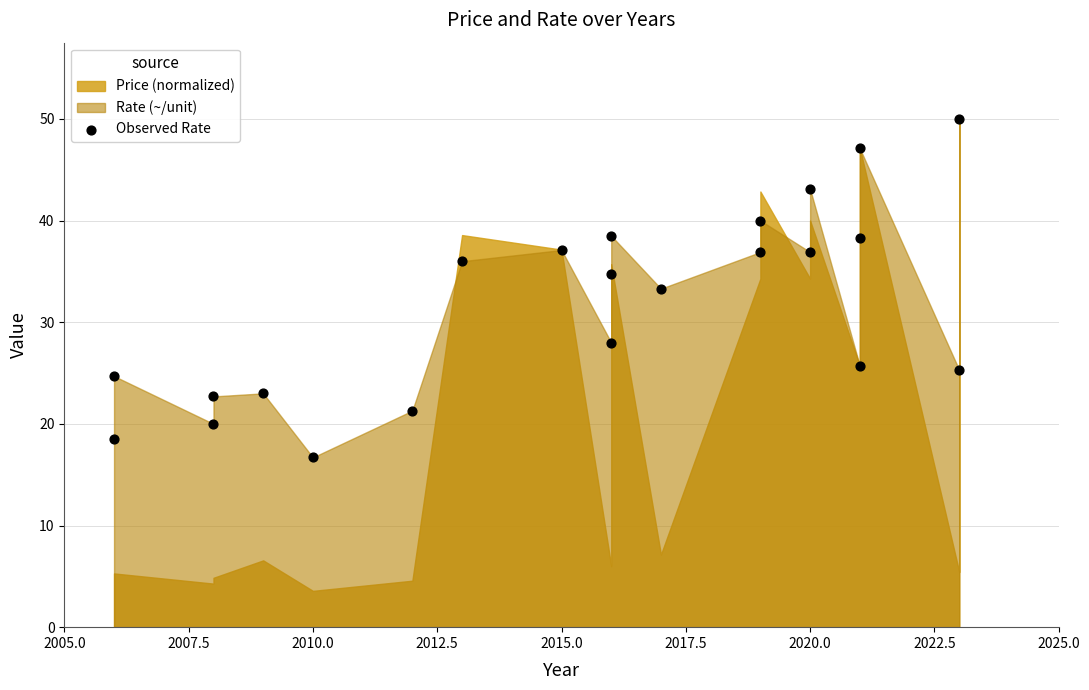

What is the range of Y values (max minus min)?

33.3